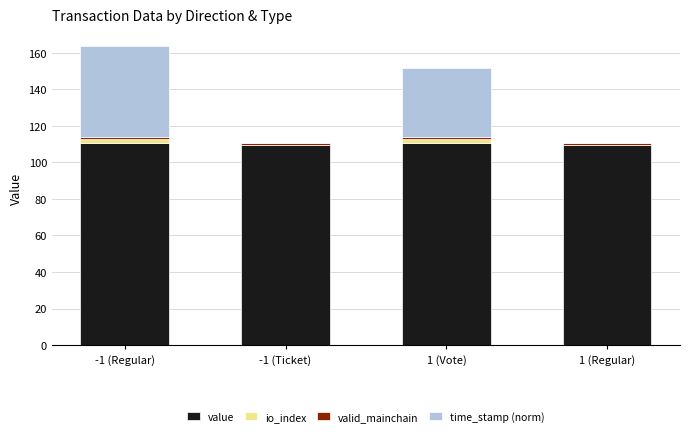

What is the highest value of the value series?

110.6